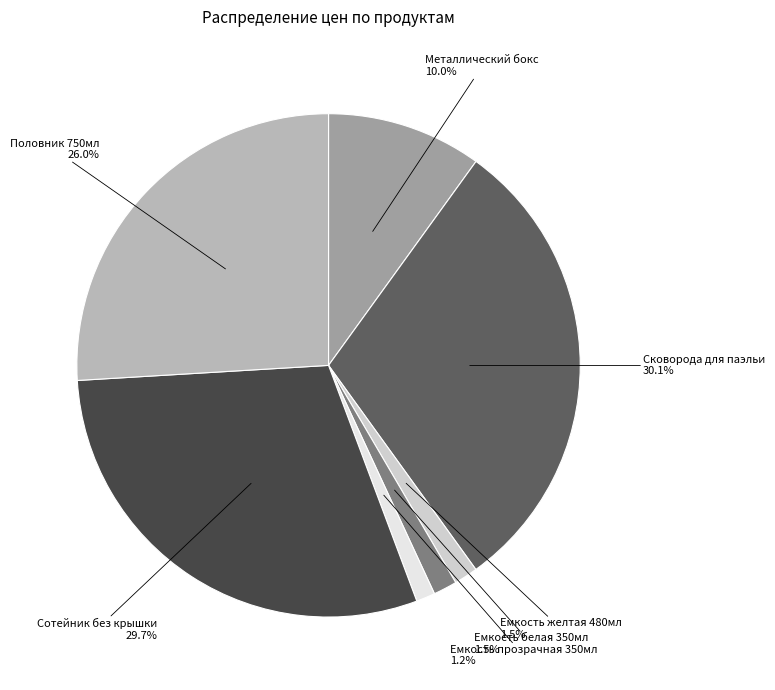

How many segments does this pie chart have?

7